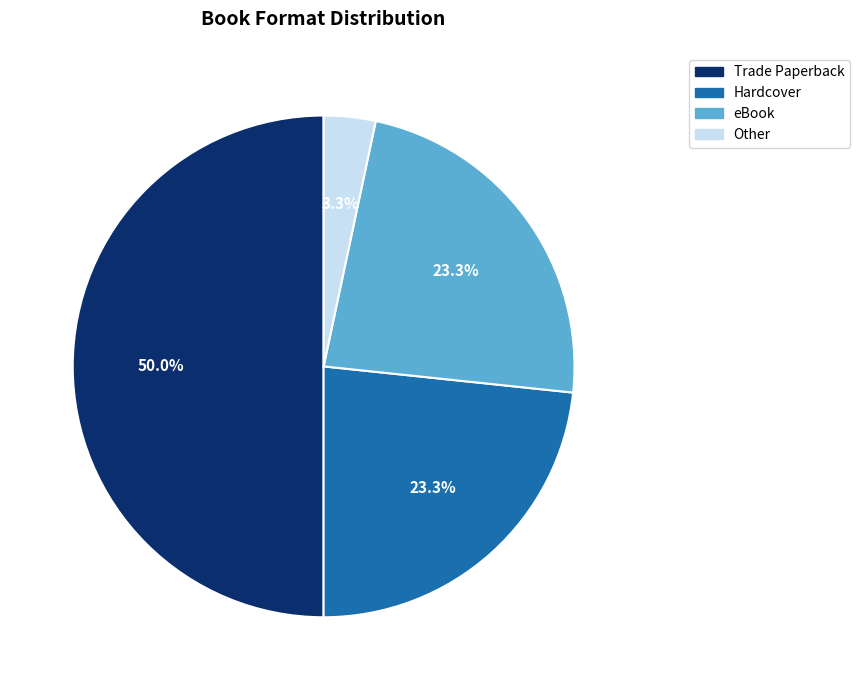

True or false: Hardcover accounts for 23% of the total.

True